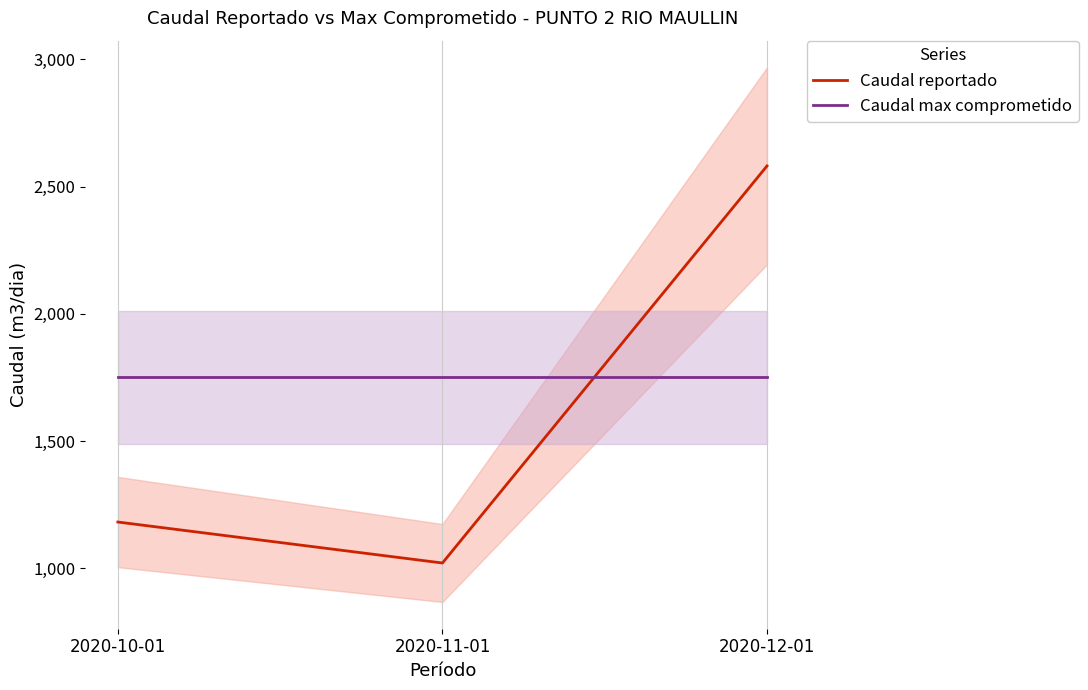

At which label does Caudal max comprometido reach its minimum?

2020-10-01